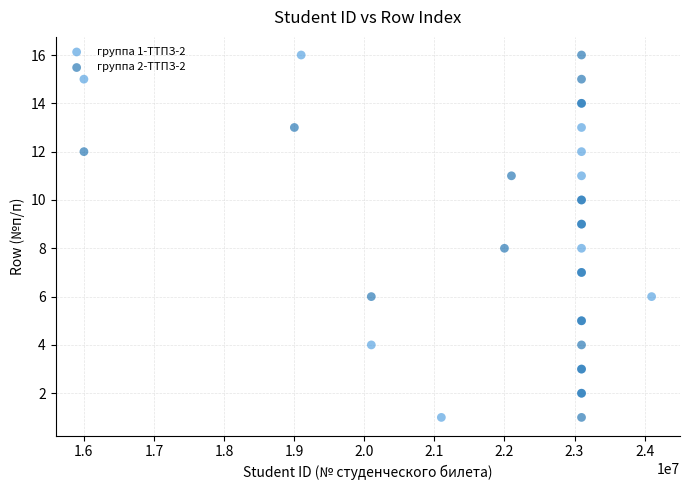

What are all the series names shown in the legend?

группа 1-ТТПЗ-2, группа 2-ТТПЗ-2